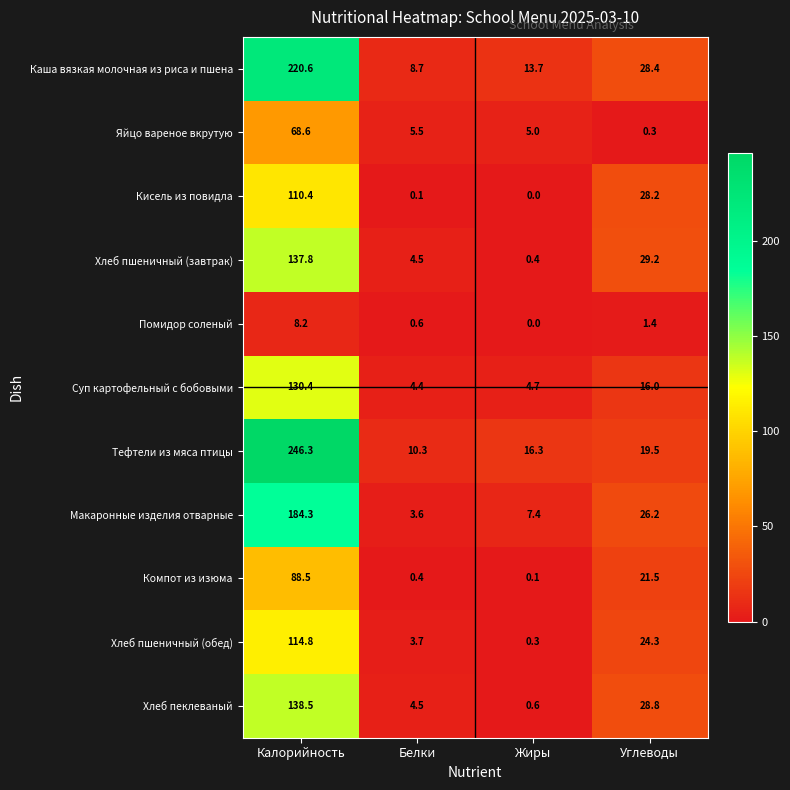

The value of Каша вязкая молочная из риса и пшена at Калорийность is 220.6. True or false?

True